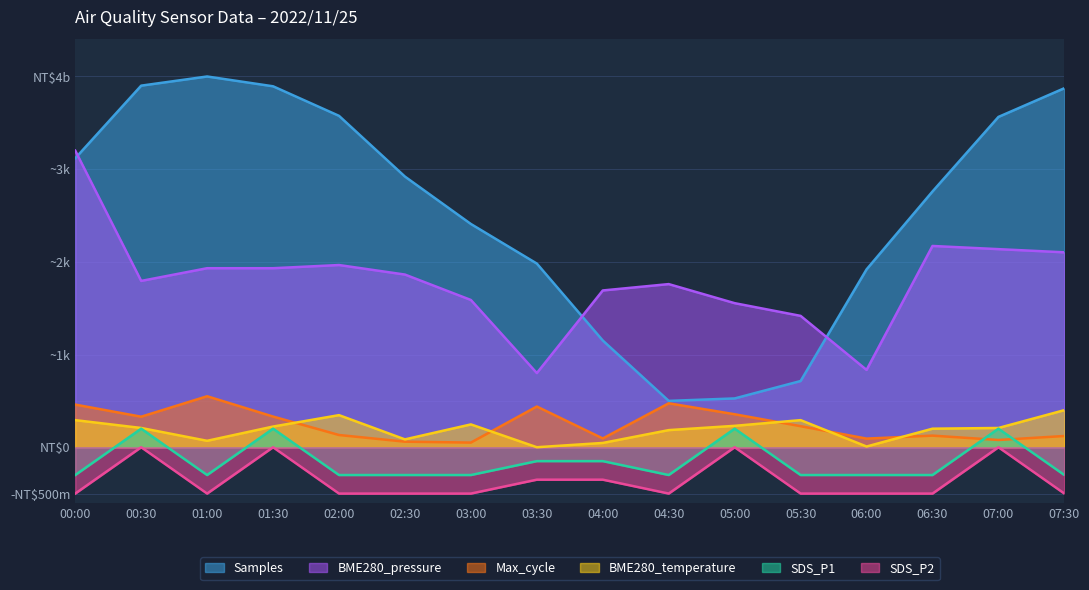

Which label corresponds to the largest value in the chart?

01:00